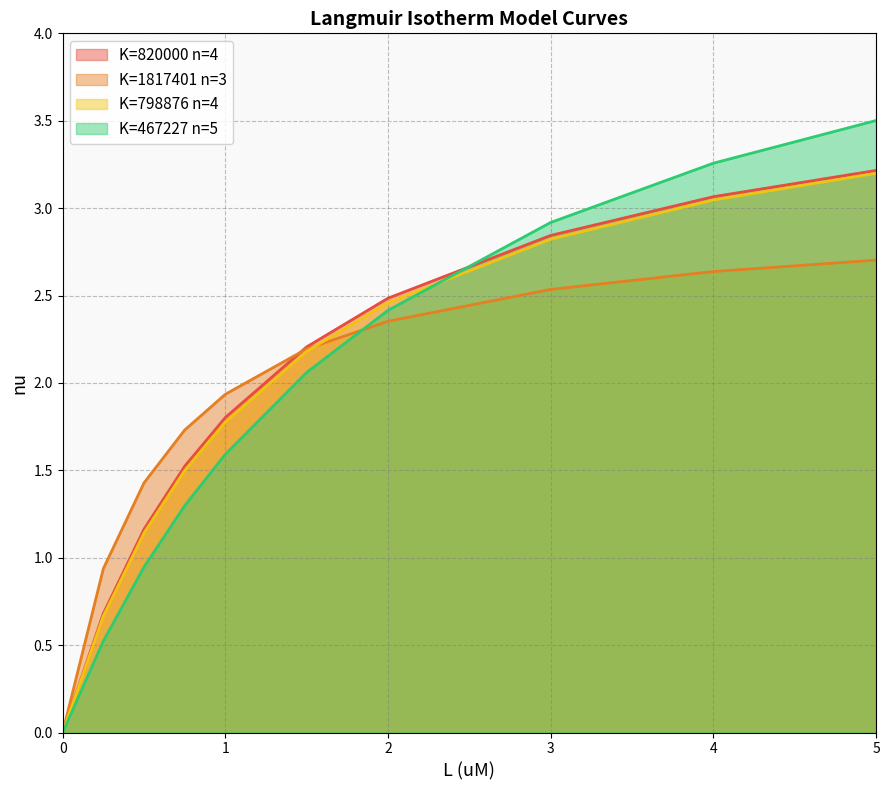

At 3.0, list the series in order from smallest to largest.

K=1817401 n=3, K=798876 n=4, K=820000 n=4, K=467227 n=5